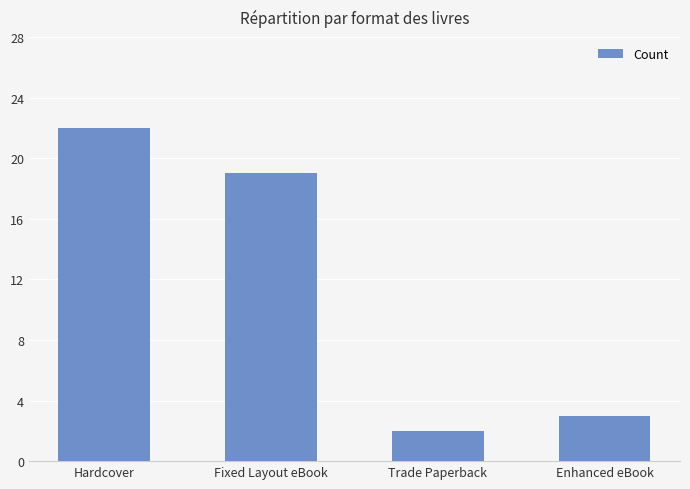

What is the value of the 1st bar from the left?

22